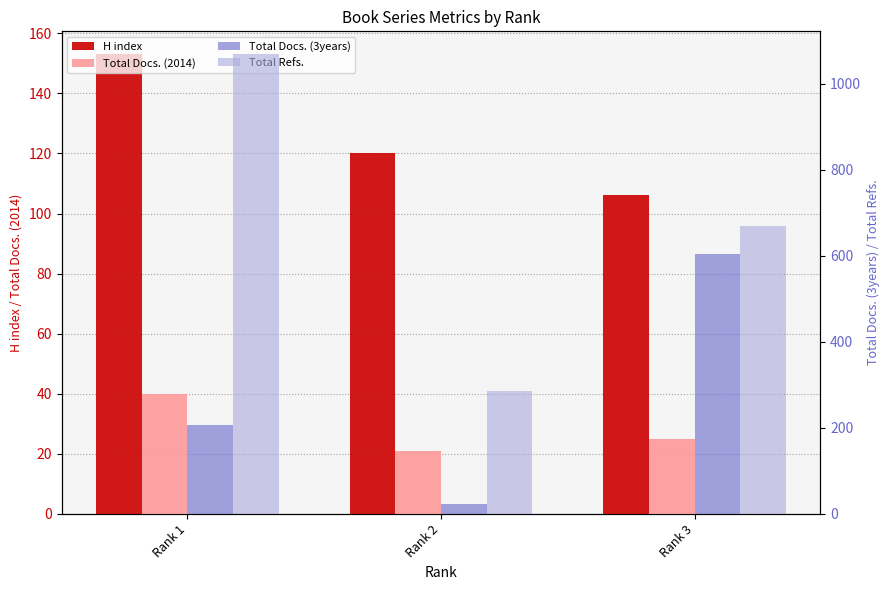

The Total Docs. (2014) series shows 20 at Rank 1. True or false?

False